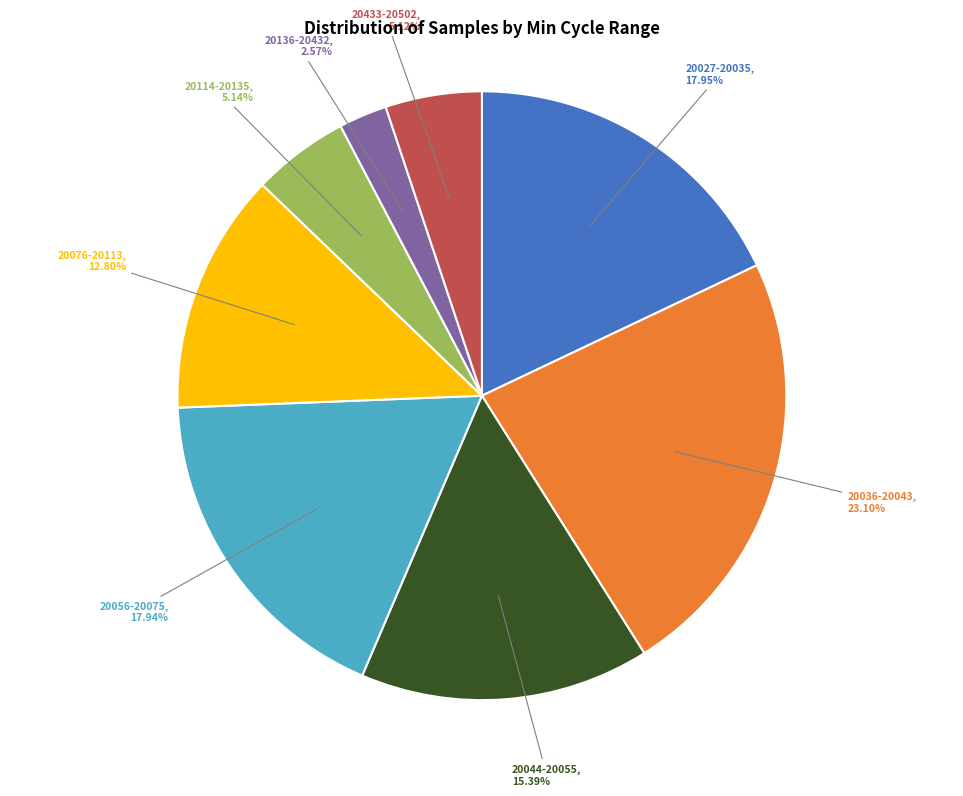

Is there any slice that represents more than half of the pie?

No